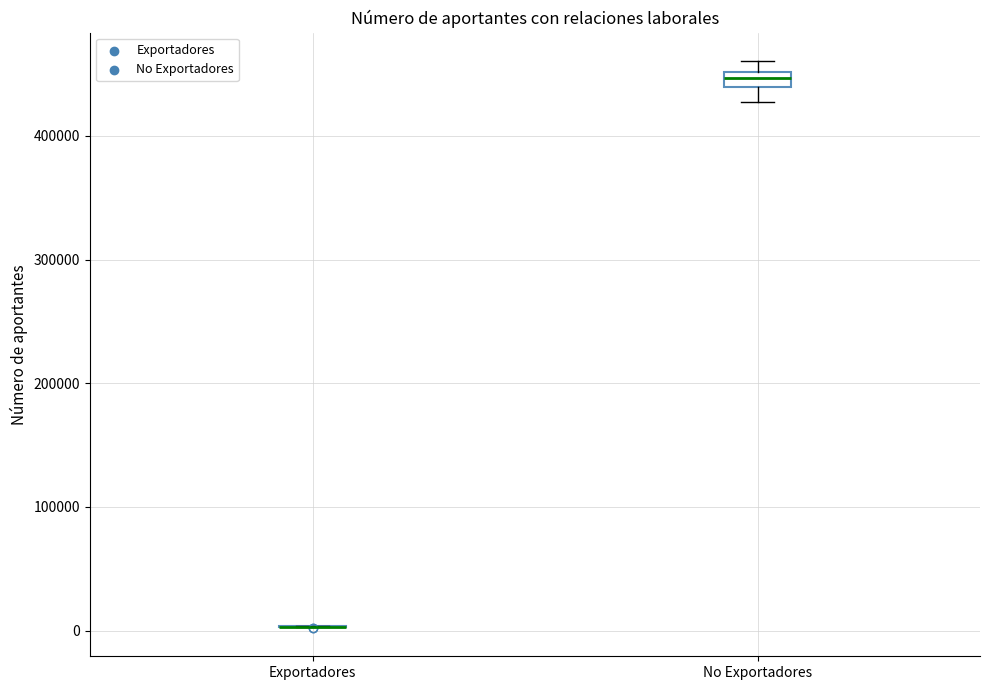

Which box is the tallest, from its lower edge to its upper edge?

No Exportadores